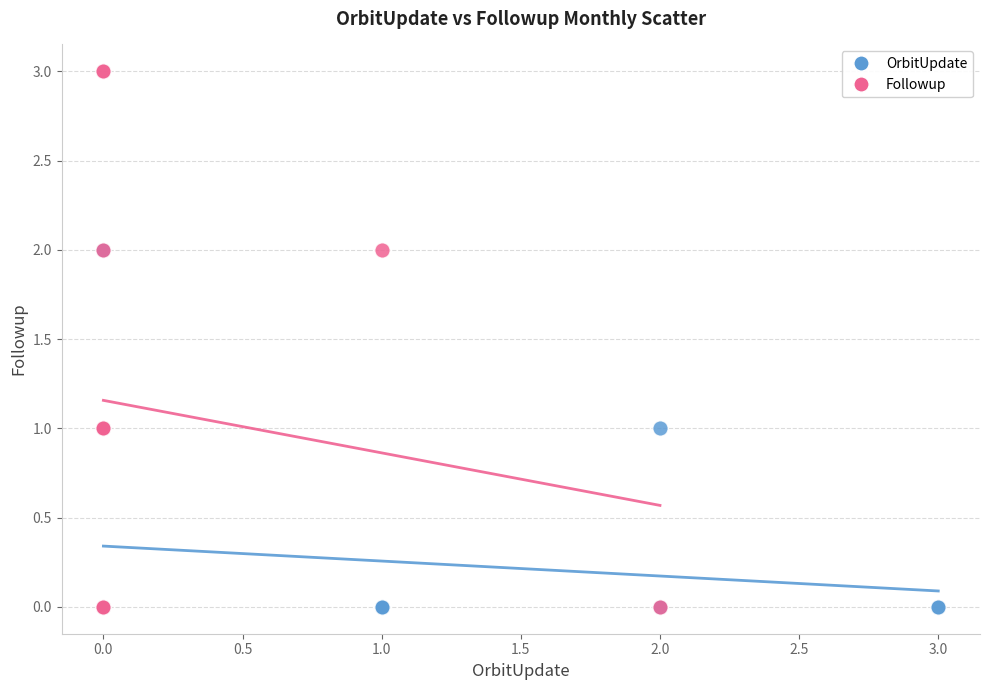

Which series reaches the maximum Y coordinate?

Followup